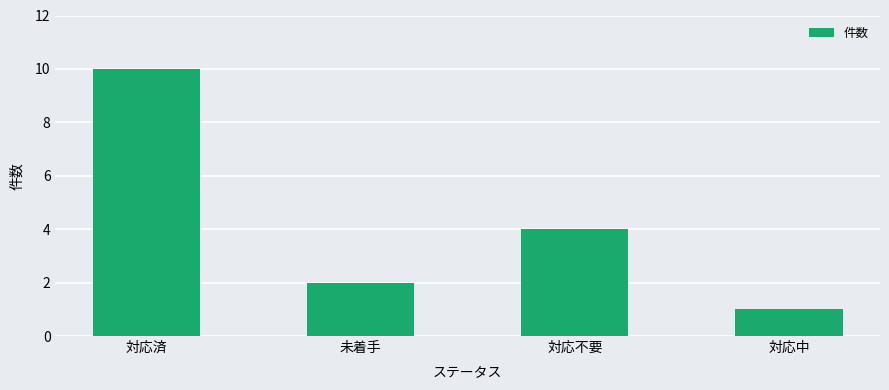

Reading left to right, list all the values displayed in this chart.

10	2	4	1